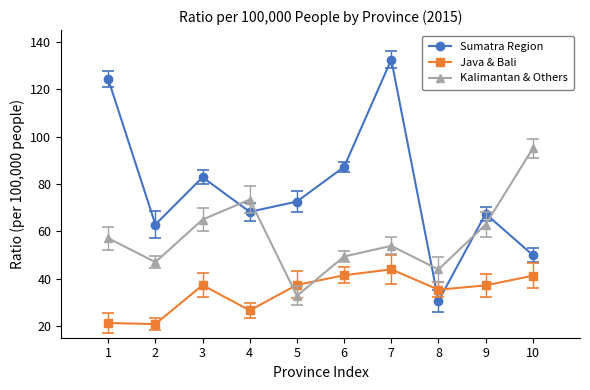

What is the sum of the Kalimantan & Others values at 6 and 1?

106.4